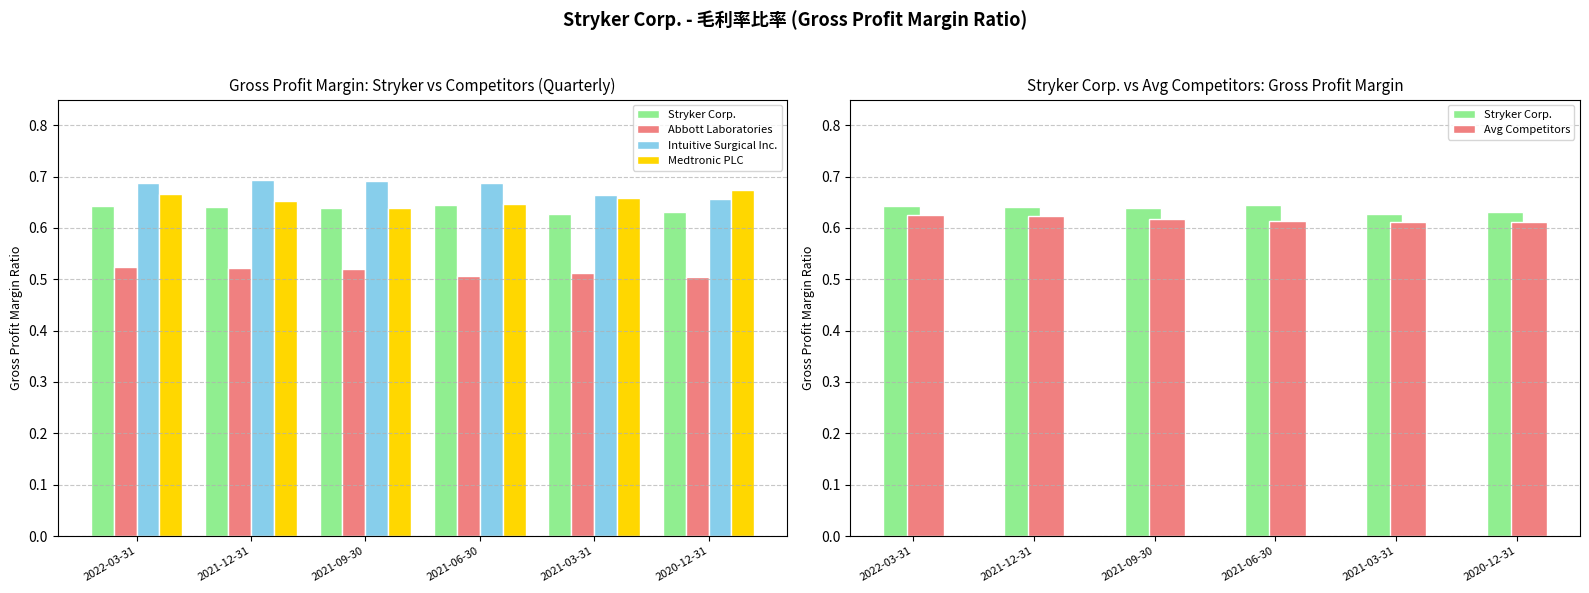

At which category is the sum across all series the highest?

2022-03-31